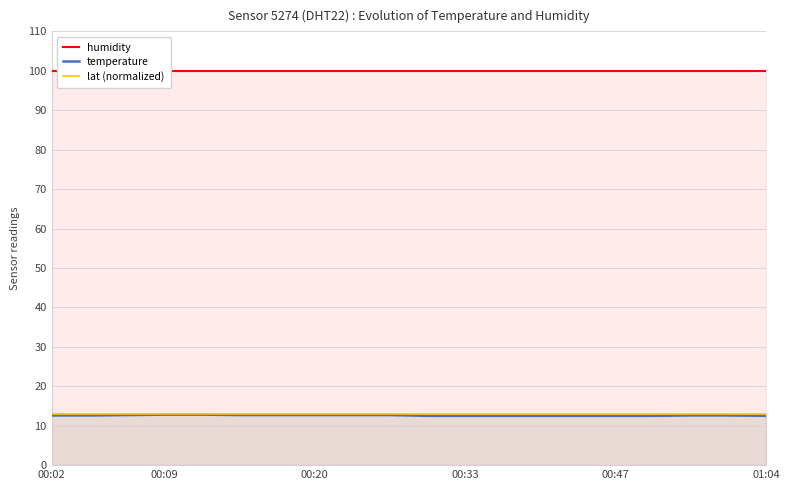

True or false: humidity and temperature cross at least once.

False